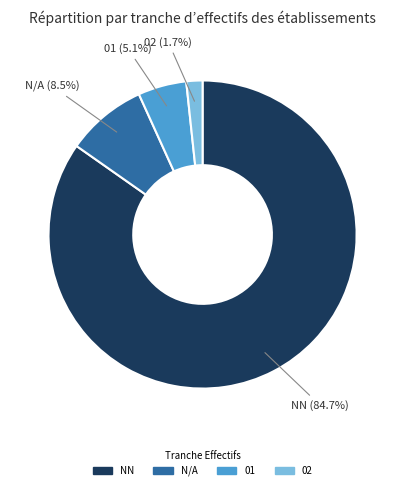

How many segments does this pie chart have?

4